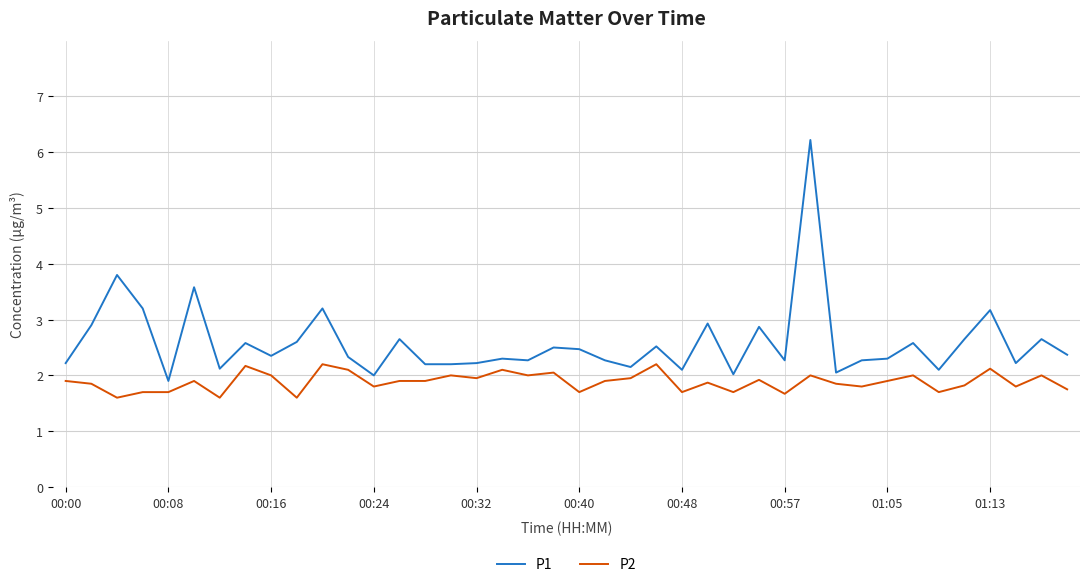

What are all the series names shown in the legend?

P1, P2